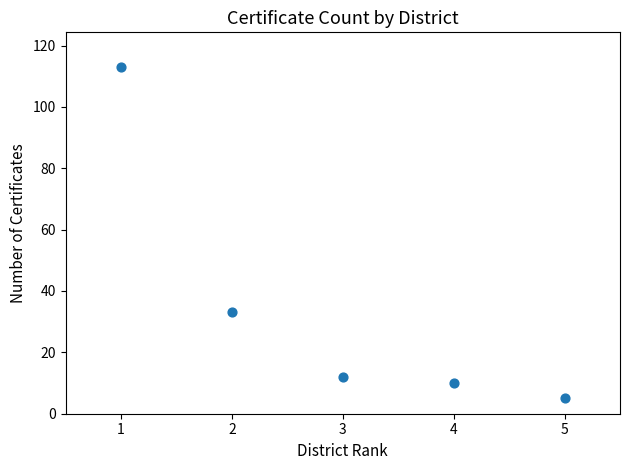

What is the average Y value?

35